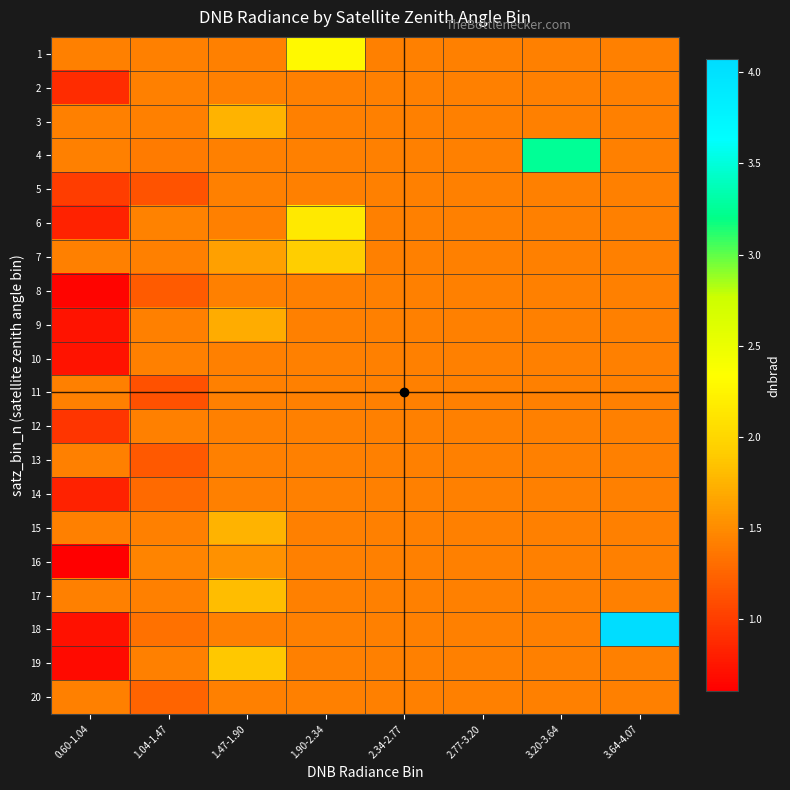

At which category is the sum across all series the highest?

3.64-4.07